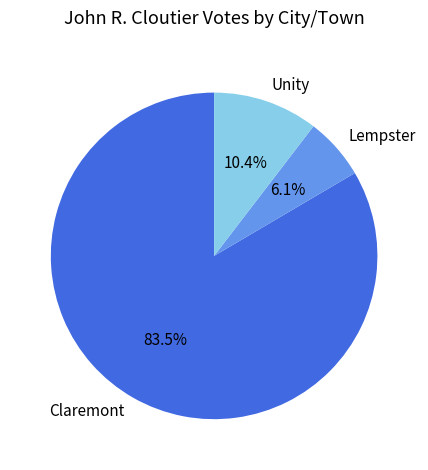

Combined, what portion of the pie is Claremont and Unity?

93.9%